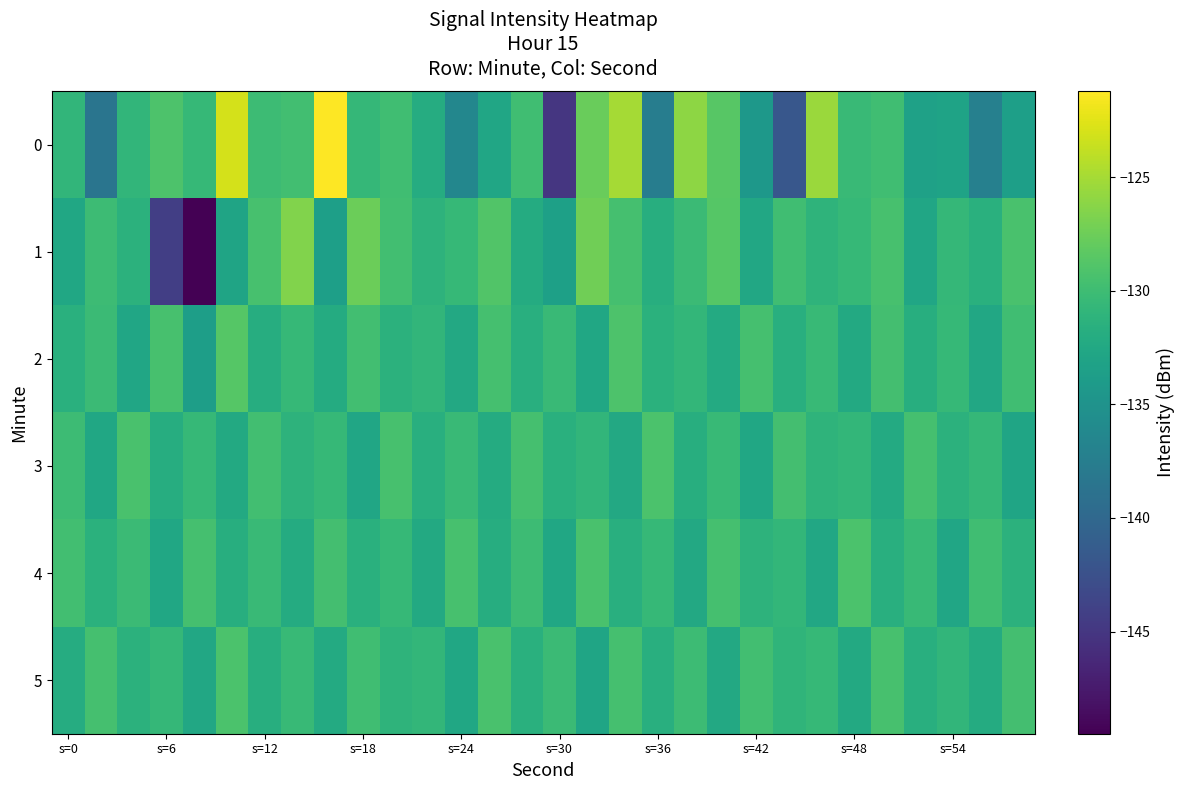

Reading left to right, list all the values displayed in this chart.

0: -130.9	-138.5	-130.8	-129.1	-130.6	-123.0	-130.1	-129.8	-121.2	-130.7	-129.9	-132.0	-136.4	-132.8	-129.9	-145.0	-127.7	-125.0	-137.5	-126.1	-128.6	-134.5	-141.8	-125.5	-130.4	-129.9	-133.3	-133.1	-137.2	-133.5
1: -132.6	-130.1	-131.4	-144.2	-149.5	-132.9	-129.5	-126.6	-133.6	-127.6	-129.8	-131.2	-130.5	-128.9	-132.1	-133.4	-127.3	-129.6	-131.8	-130.2	-128.7	-132.5	-129.9	-131.1	-130.6	-129.4	-132.8	-130.7	-131.5	-129.3
2: -131.5	-130.2	-132.8	-129.4	-133.6	-128.7	-131.9	-130.5	-132.1	-129.8	-131.3	-130.9	-132.4	-129.6	-131.7	-130.3	-132.6	-129.1	-131.4	-130.8	-132.2	-129.5	-131.6	-130.4	-132.3	-129.7	-131.8	-130.6	-132.5	-129.9
3: -130.1	-132.7	-129.3	-131.9	-130.5	-132.3	-129.8	-131.2	-130.6	-132.8	-129.4	-131.7	-130.3	-132.1	-129.6	-131.5	-130.9	-132.4	-129.2	-131.8	-130.4	-132.6	-129.7	-131.1	-130.8	-132.2	-129.5	-131.3	-130.7	-132.9
4: -129.8	-131.4	-130.2	-132.6	-129.5	-131.8	-130.3	-132.1	-129.7	-131.5	-130.6	-132.3	-129.4	-131.9	-130.1	-132.7	-129.3	-131.6	-130.5	-132.4	-129.6	-131.2	-130.8	-132.5	-129.2	-131.7	-130.4	-132.8	-129.9	-131.3
5: -132.0	-129.6	-131.3	-130.7	-132.5	-129.2	-131.8	-130.4	-132.2	-129.9	-131.1	-130.8	-132.6	-129.3	-131.5	-130.2	-132.9	-129.5	-131.7	-130.1	-132.4	-129.8	-131.0	-130.6	-132.3	-129.4	-131.6	-130.9	-132.1	-129.7